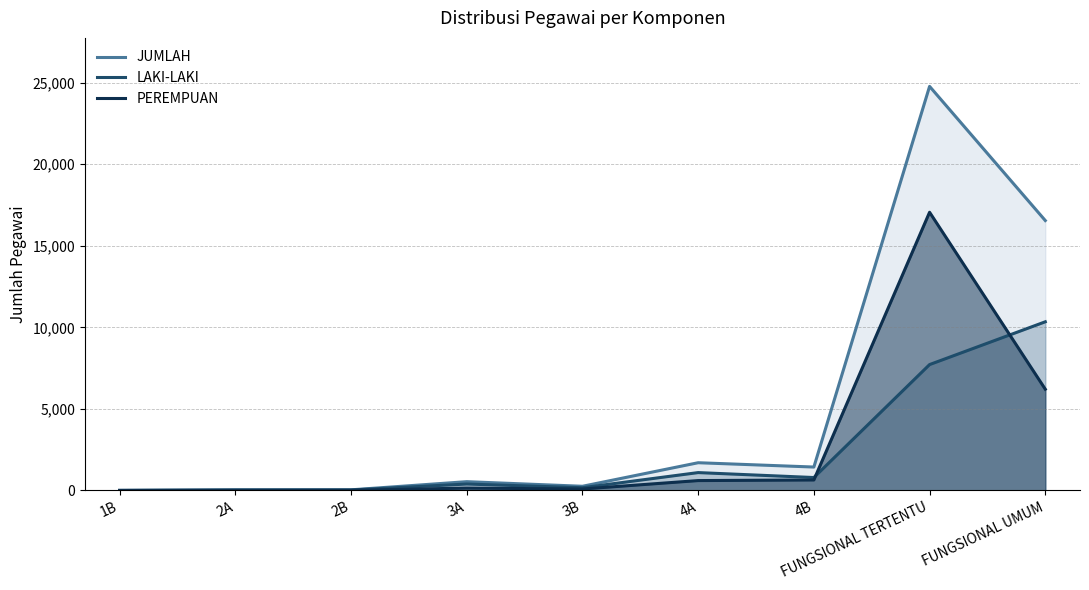

Which series changed the most between 4A and FUNGSIONAL TERTENTU?

JUMLAH